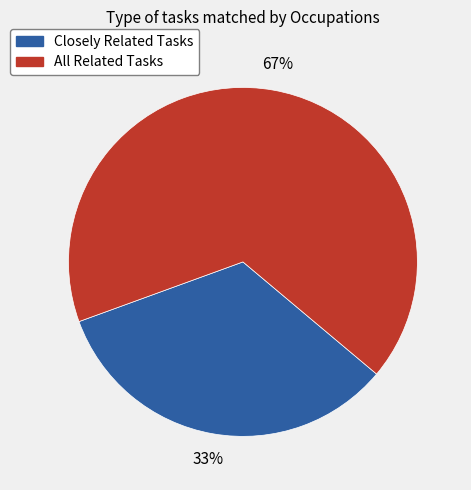

Is there any slice that represents more than half of the pie?

Yes